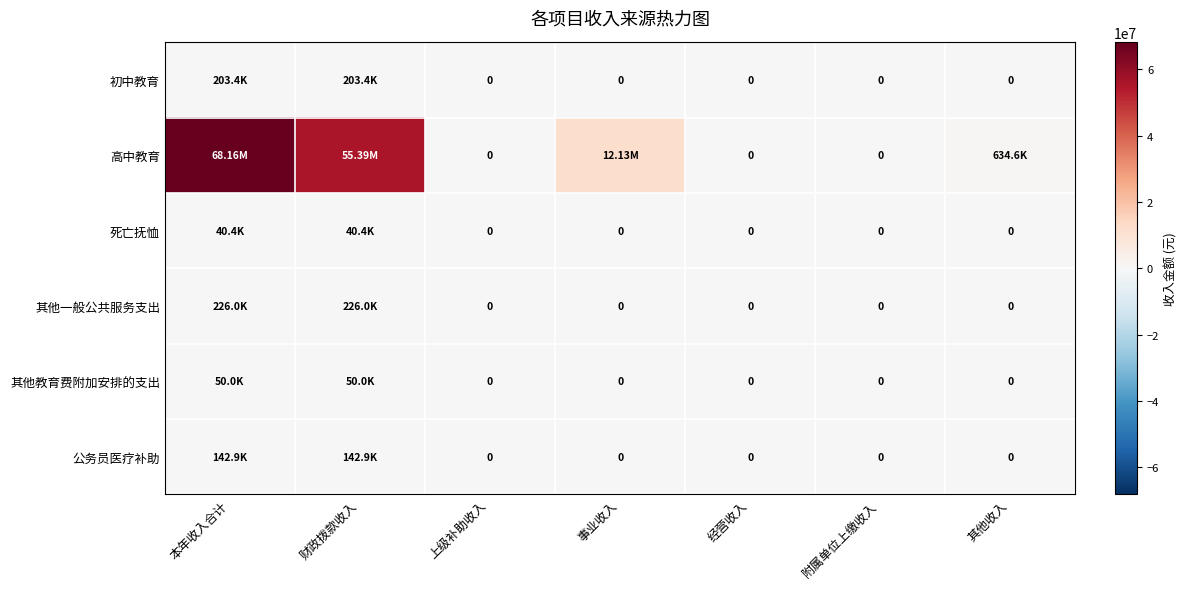

True or false: 高中教育 has a value of 25443589.3 at 财政拨款收入.

False